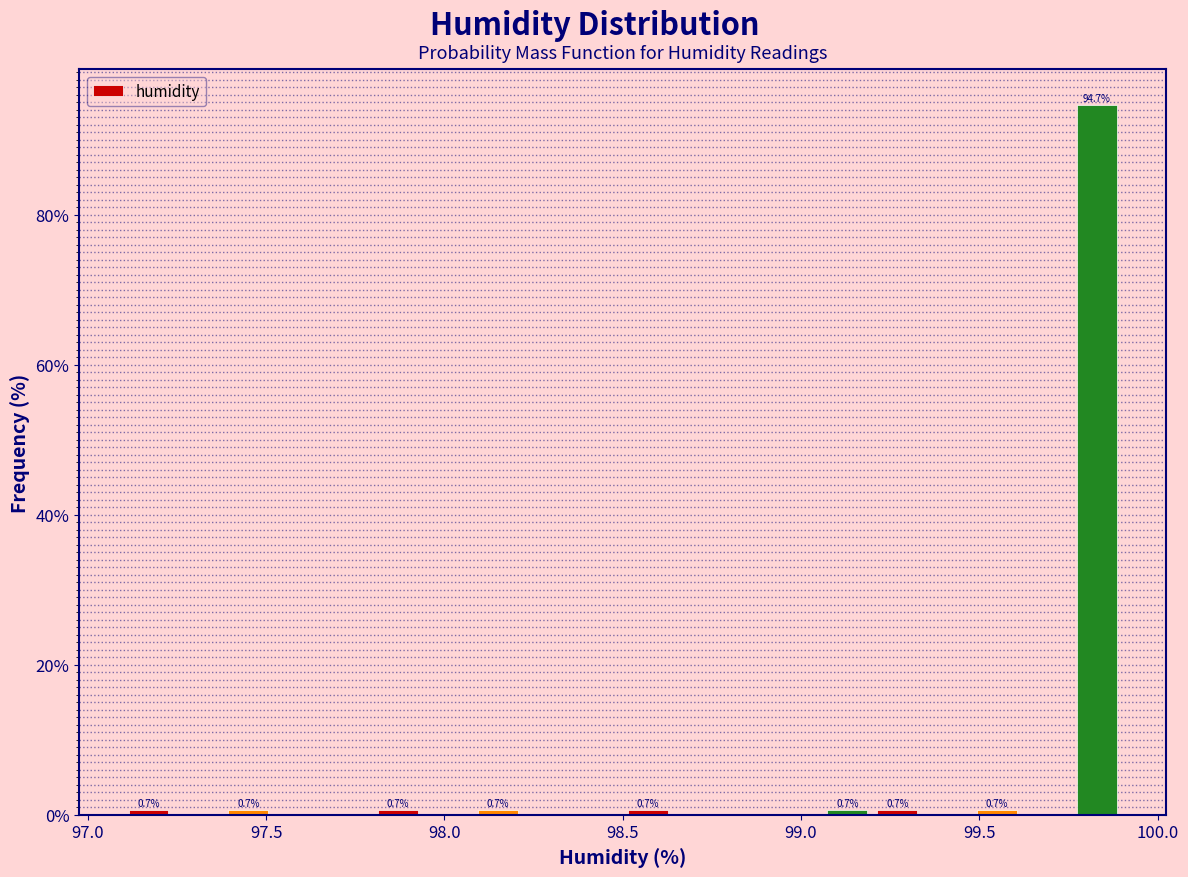

Around what value on the x-axis is the tallest bar? Give the approximate position of its centre, as read against the axis.

99.85